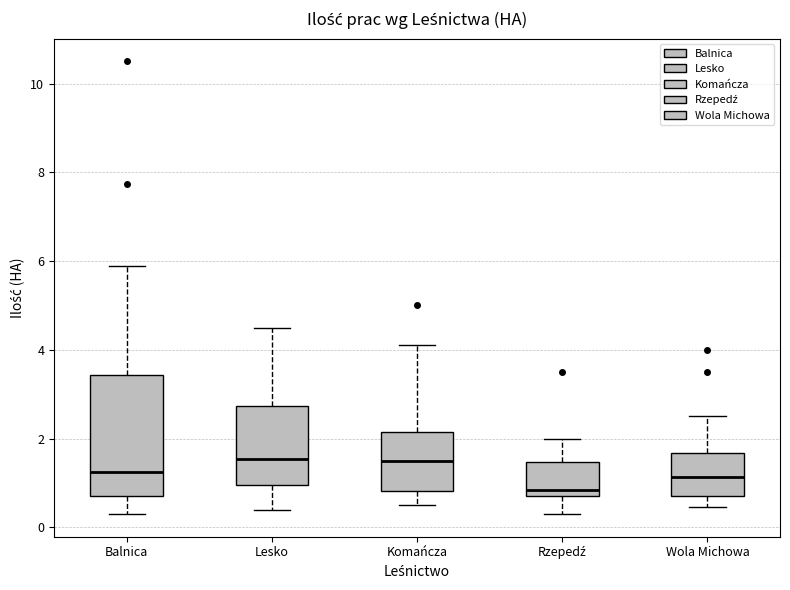

Reading left to right, transcribe this box plot: for each box, give where its median line is, the range the box spans, and where its two whiskers end, as read against the y-axis. The values are not printed on the chart, so give them approximately, as read against the axis.

Balnica: median 1.2, box 0.8 to 3.4, whiskers 0.4 to 6.0
Lesko: median 1.6, box 1.0 to 2.8, whiskers 0.4 to 4.6
Komańcza: median 1.6, box 0.8 to 2.2, whiskers 0.6 to 4.2
Rzepedź: median 0.8 (just above the box's lower edge), box 0.8 to 1.4, whiskers 0.4 to 2.0
Wola Michowa: median 1.2, box 0.8 to 1.6, whiskers 0.4 to 2.6